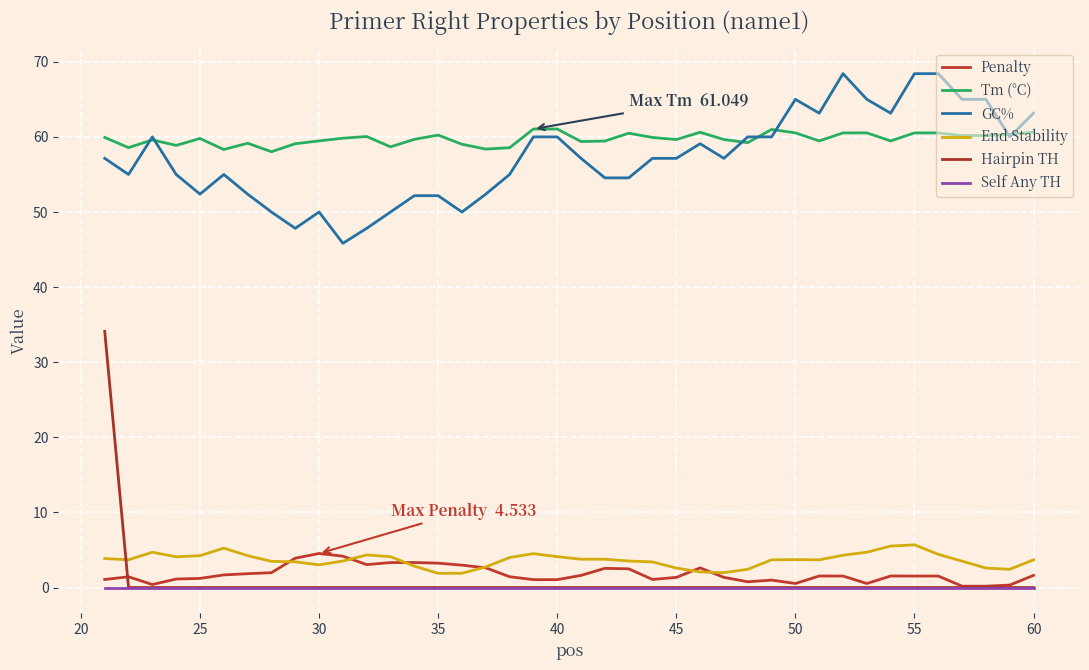

Does the chart have visible grid lines?

Yes